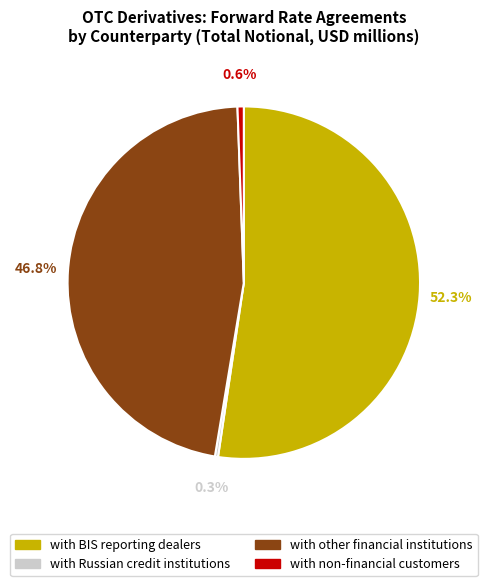

Is it true that with non-financial customers is 1% of the pie?

True